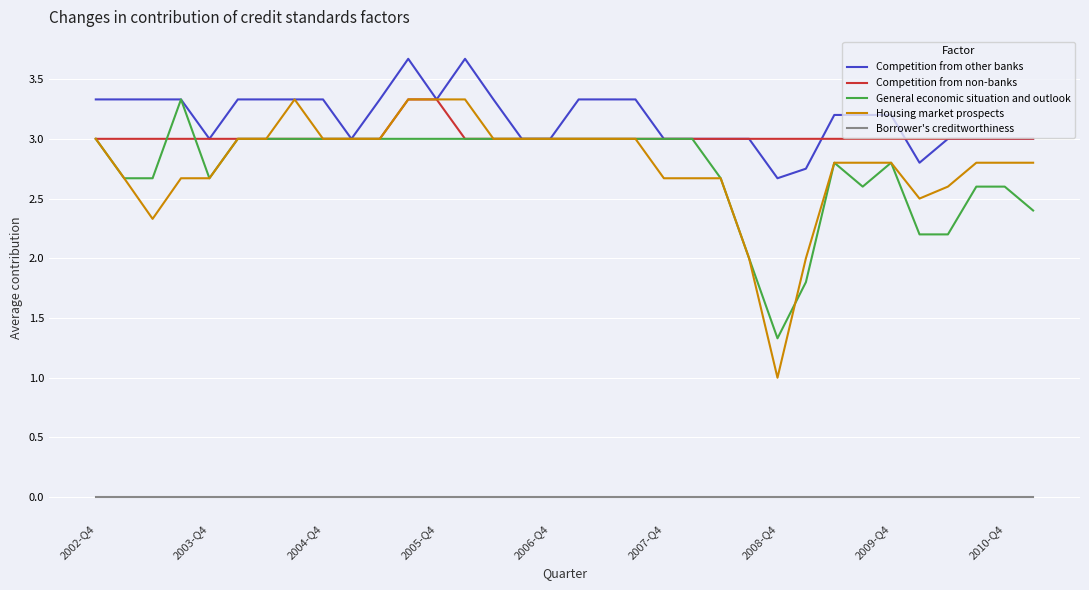

Which series has the largest range (max minus min)?

Housing market prospects